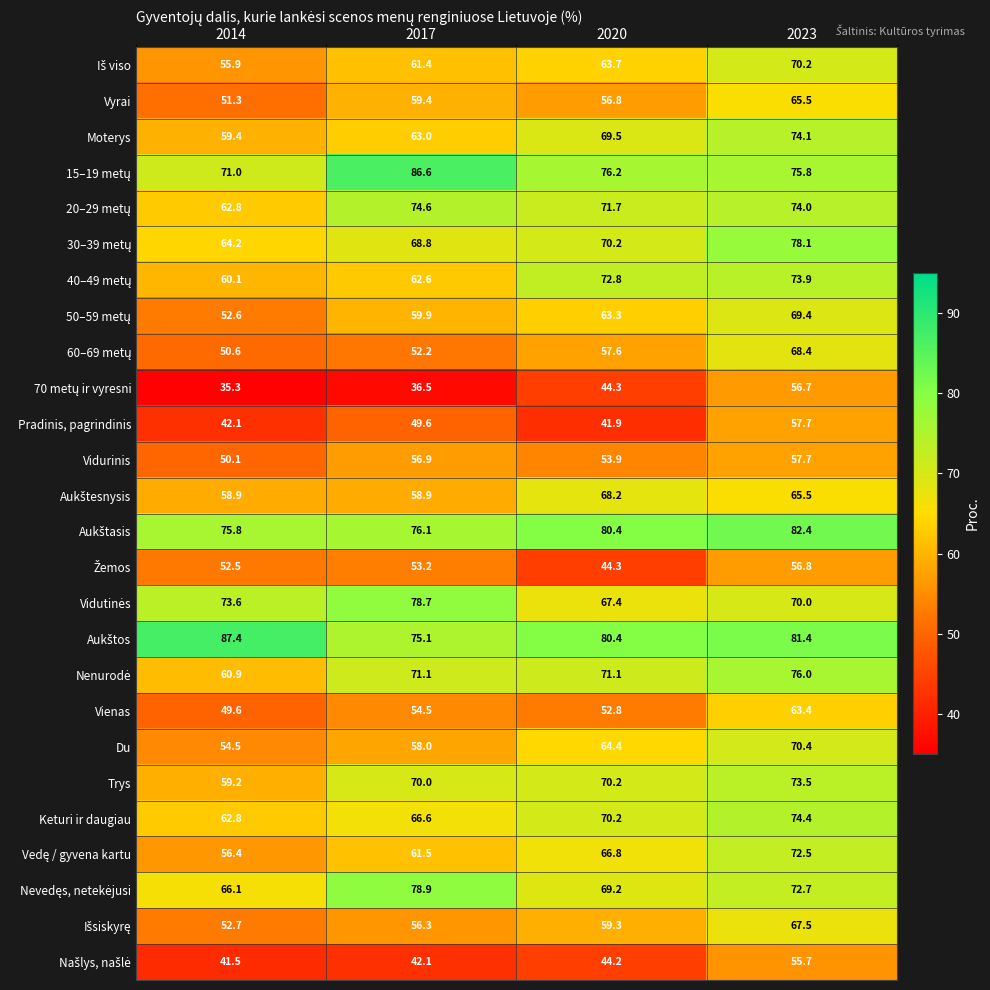

What is the spread (max minus min) of values at 2020?

38.5